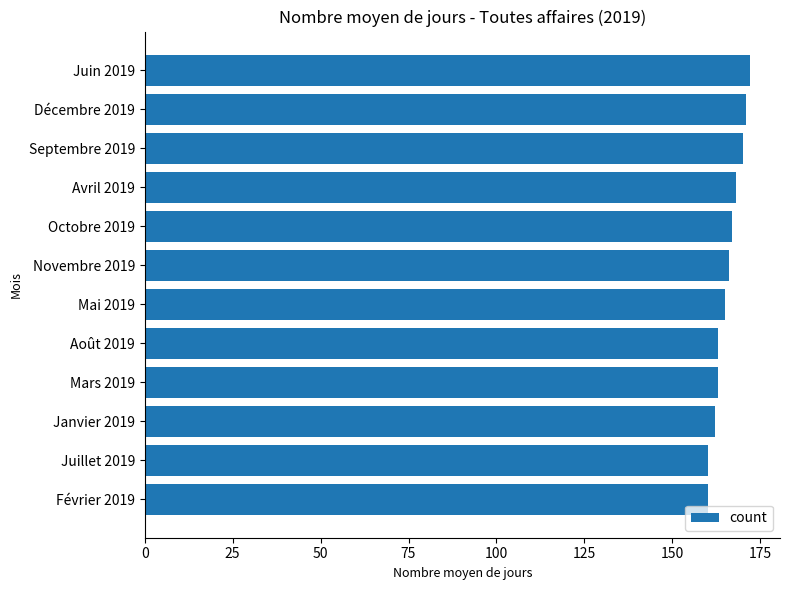

What is the maximum value shown in the chart?

172